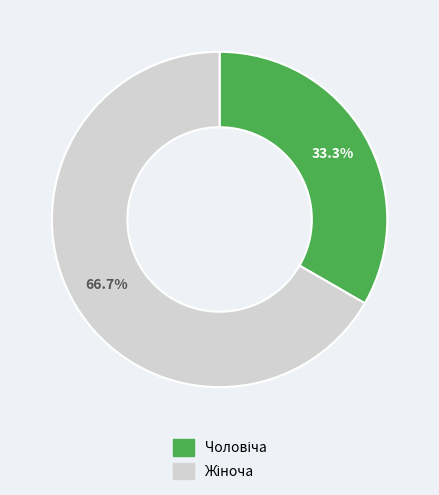

Is there a majority slice in this chart?

Yes